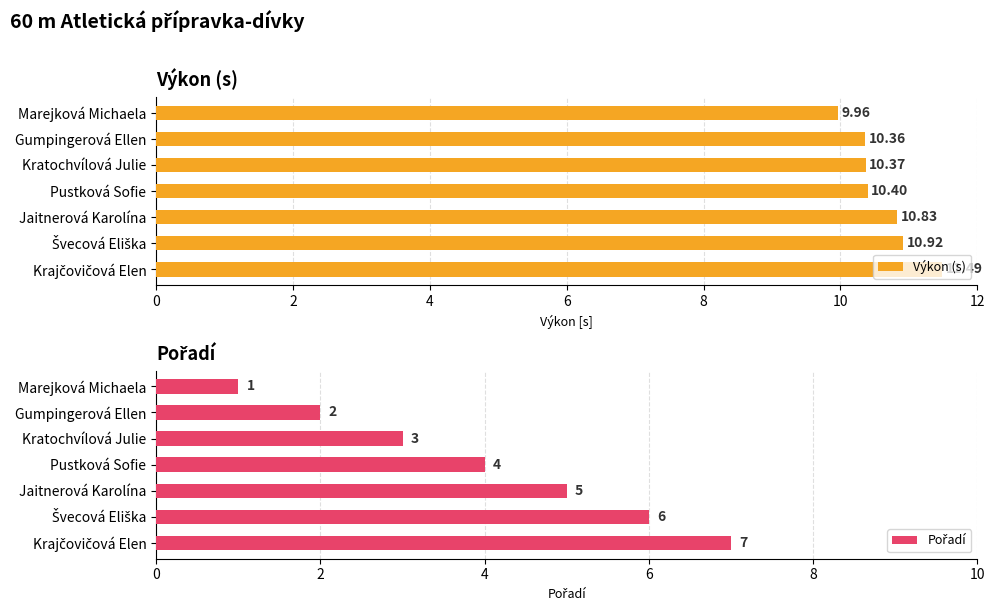

What is the value of the Výkon (s) bar at the 6th from the left?

10.9